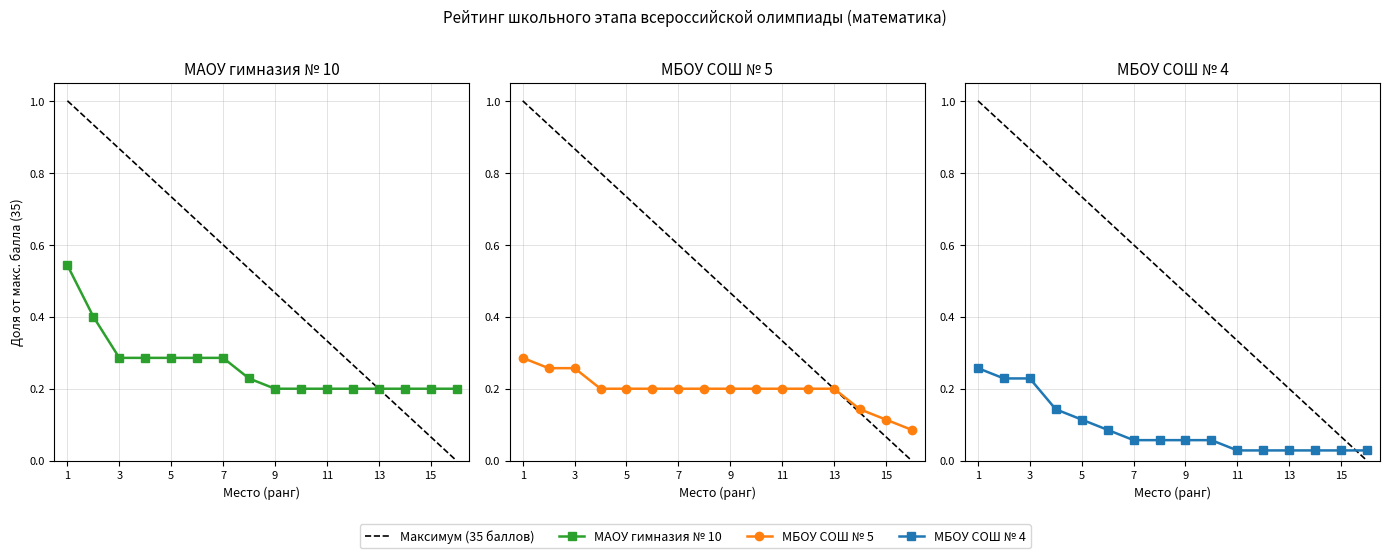

What is the sum of the МАОУ гимназия № 10 values at 4 and 14?

0.5